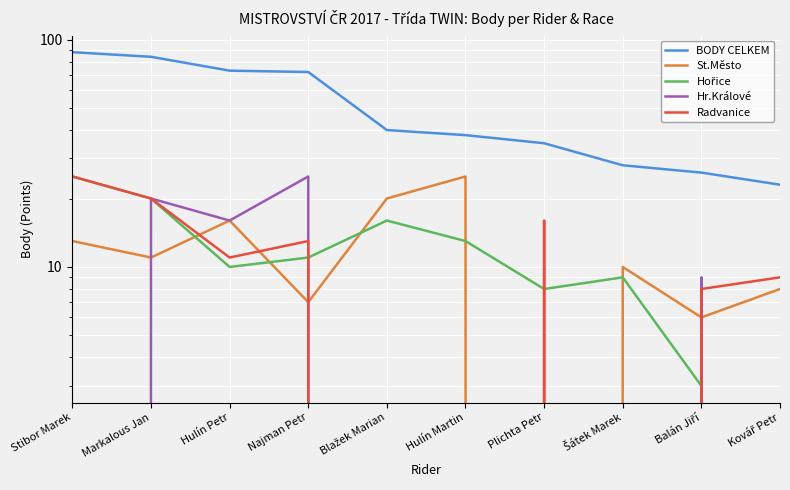

Reading left to right, extract all data points from this chart.

BODY CELKEM: Stibor Marek=88	Markalous Jan=84	Hulín Petr=73	Najman Petr=72	Blažek Marian=40	Hulín Martin=38	Plichta Petr=35	Šátek Marek=28	Balán Jiří=26	Kovář Petr=23
St.Město: Stibor Marek=13	Markalous Jan=11	Hulín Petr=16	Najman Petr=7	Blažek Marian=20	Hulín Martin=25	Plichta Petr=0	Šátek Marek=10	Balán Jiří=6	Kovář Petr=8
Hořice: Stibor Marek=25	Markalous Jan=20	Hulín Petr=10	Najman Petr=11	Blažek Marian=16	Hulín Martin=13	Plichta Petr=8	Šátek Marek=9	Balán Jiří=3	Kovář Petr=0
Hr.Králové: Stibor Marek=0	Markalous Jan=20	Hulín Petr=16	Najman Petr=25	Blažek Marian=0	Hulín Martin=0	Plichta Petr=0	Šátek Marek=0	Balán Jiří=9	Kovář Petr=0
Radvanice: Stibor Marek=25	Markalous Jan=20	Hulín Petr=11	Najman Petr=13	Blažek Marian=0	Hulín Martin=0	Plichta Petr=16	Šátek Marek=0	Balán Jiří=8	Kovář Petr=9